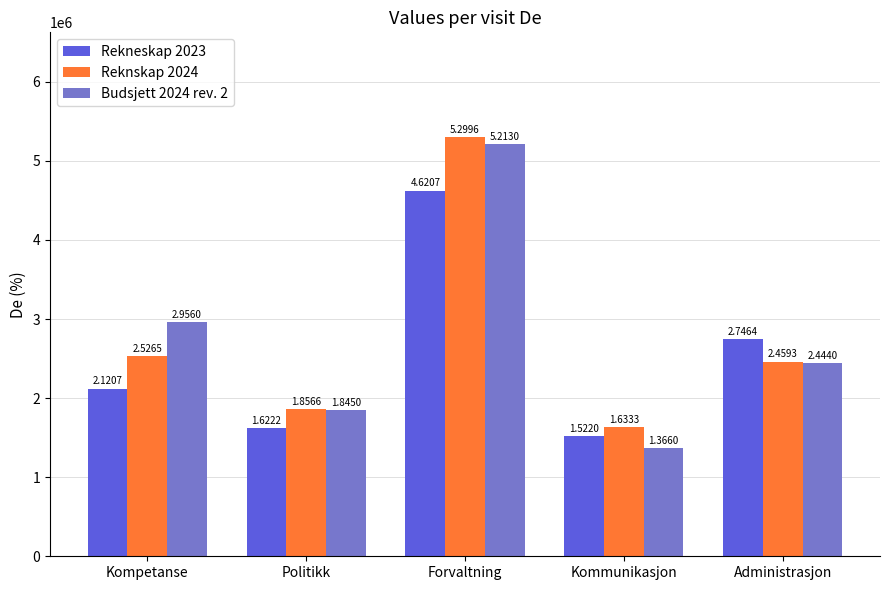

The Reknskap 2024 series shows 2828133.4 at Forvaltning. True or false?

False